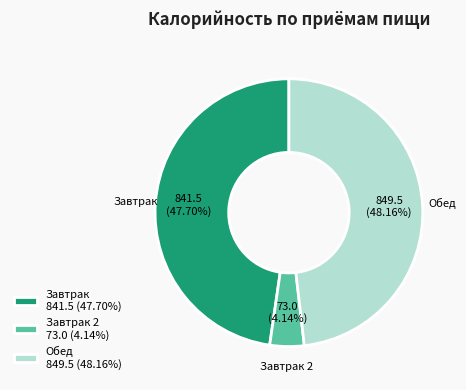

To the nearest percent, what is the difference between the largest and smallest slice percentages?

44%